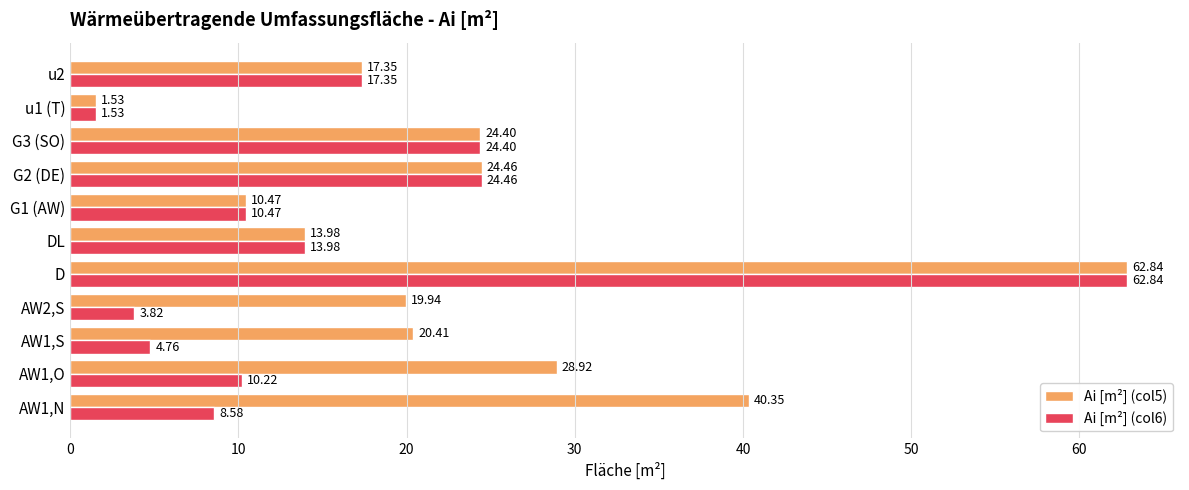

What is the spread (max minus min) of values at AW2,S?

16.1